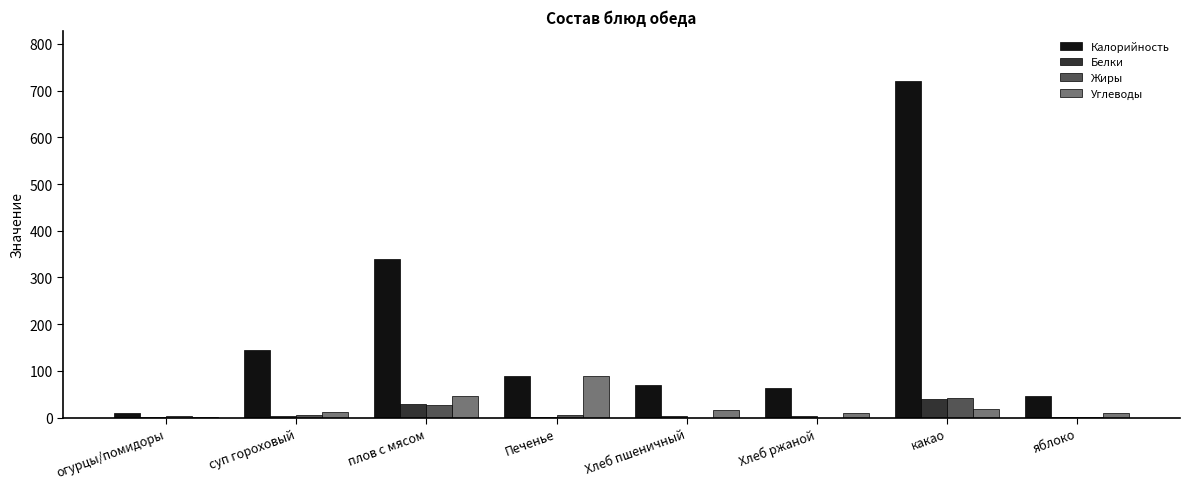

What are all the series names shown in the legend?

Калорийность, Белки, Жиры, Углеводы